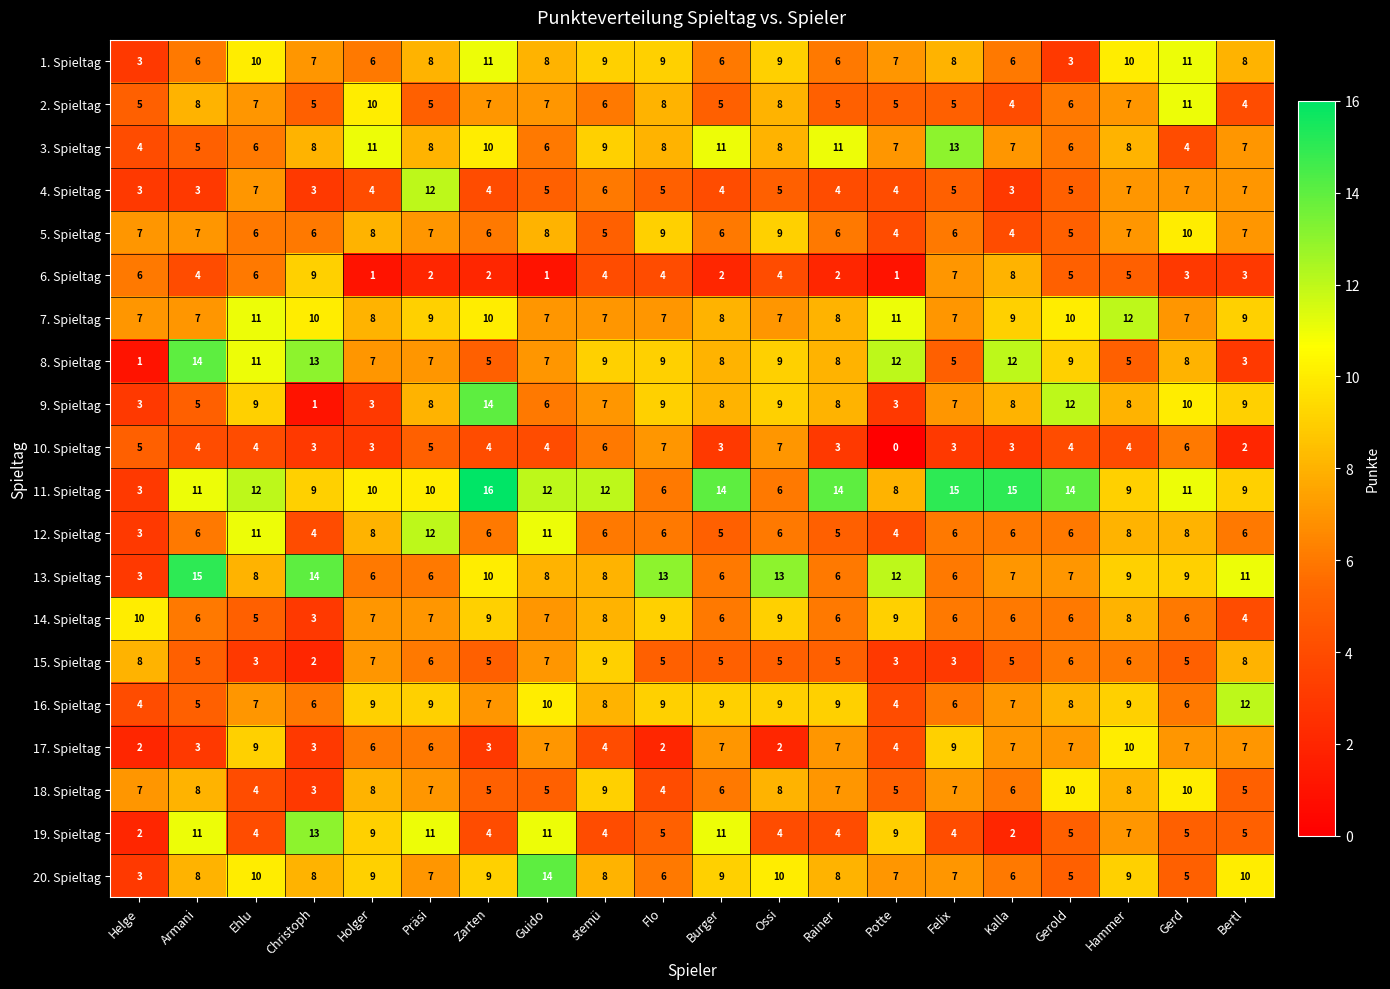

True or false: 13. Spieltag has a value of 5 at stemü.

False